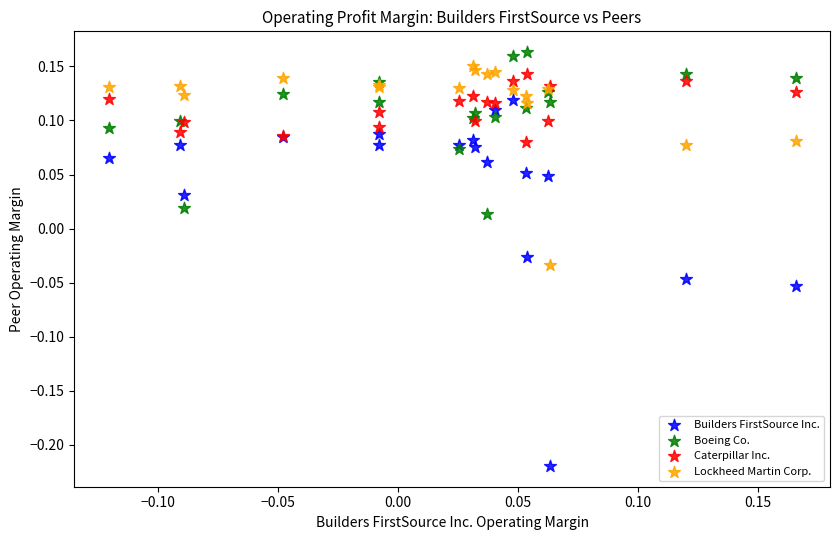

Which series has the largest Y range (max minus min)?

Builders FirstSource Inc.